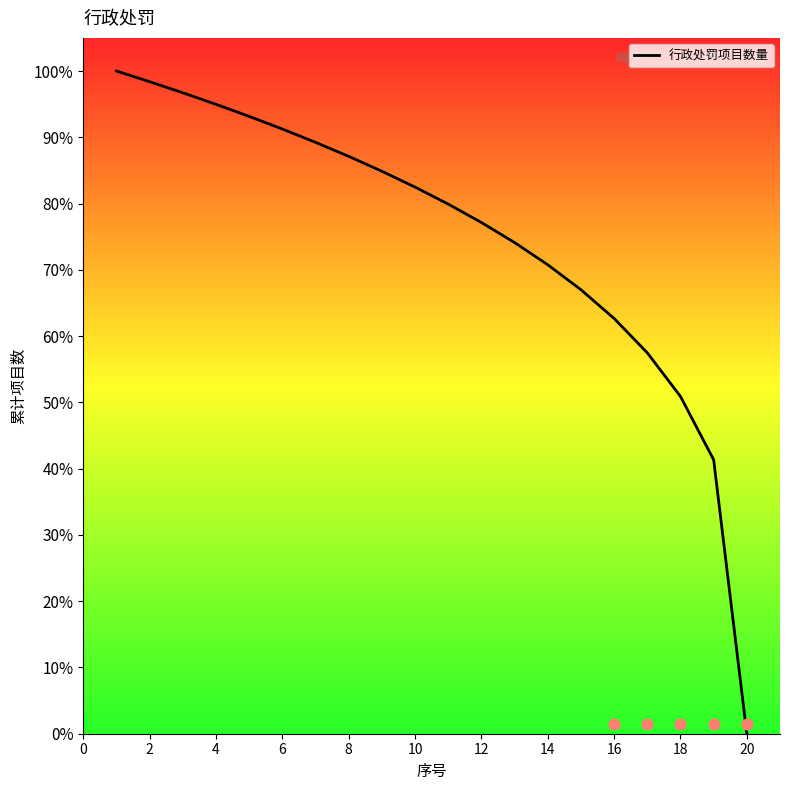

Which category has the lowest value in the 行政处罚项目数量 series?

20